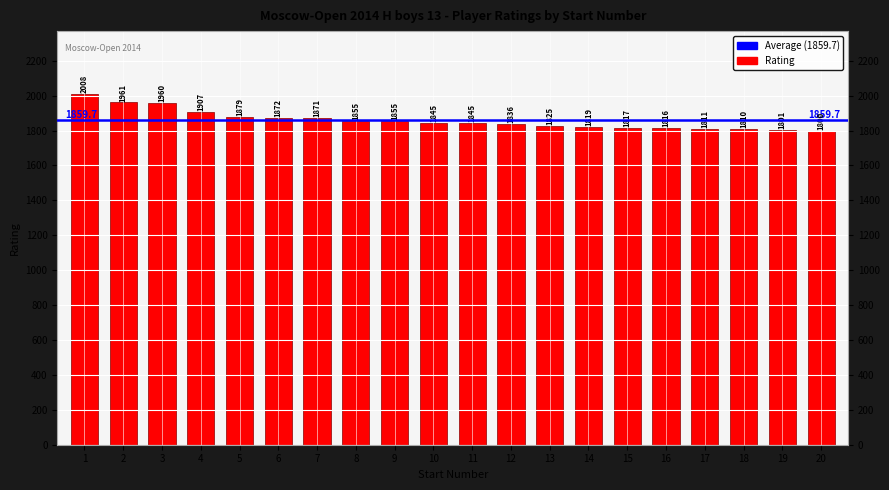

Which label corresponds to the largest value in the chart?

1